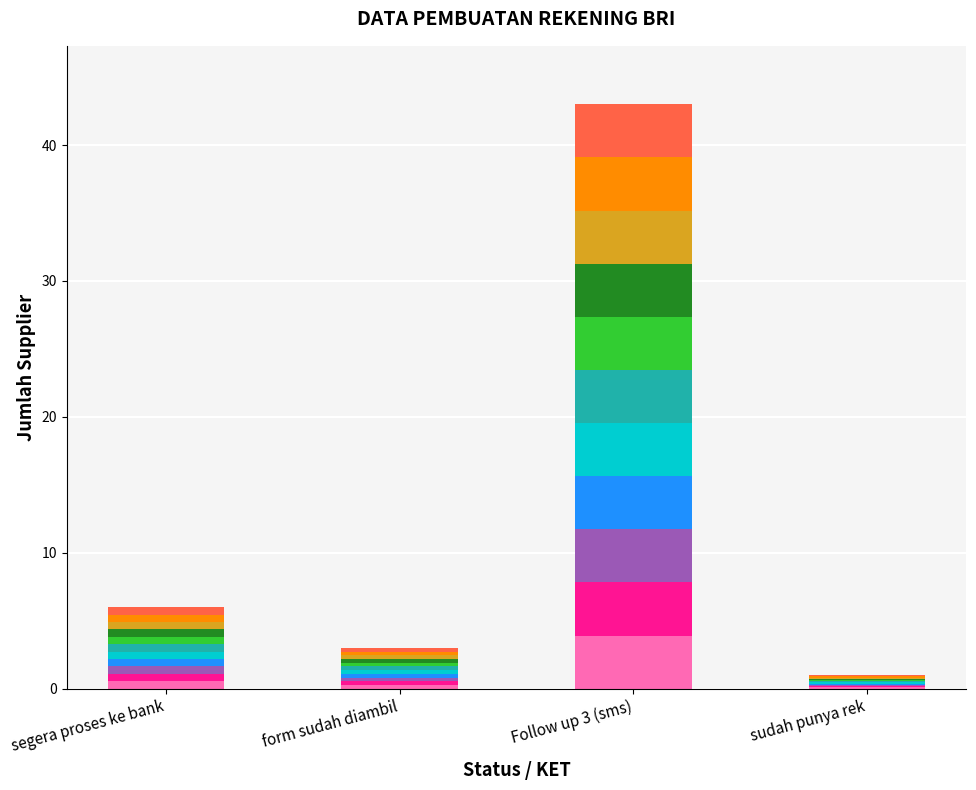

At which category is the sum across all series the highest?

Follow up 3 (sms)